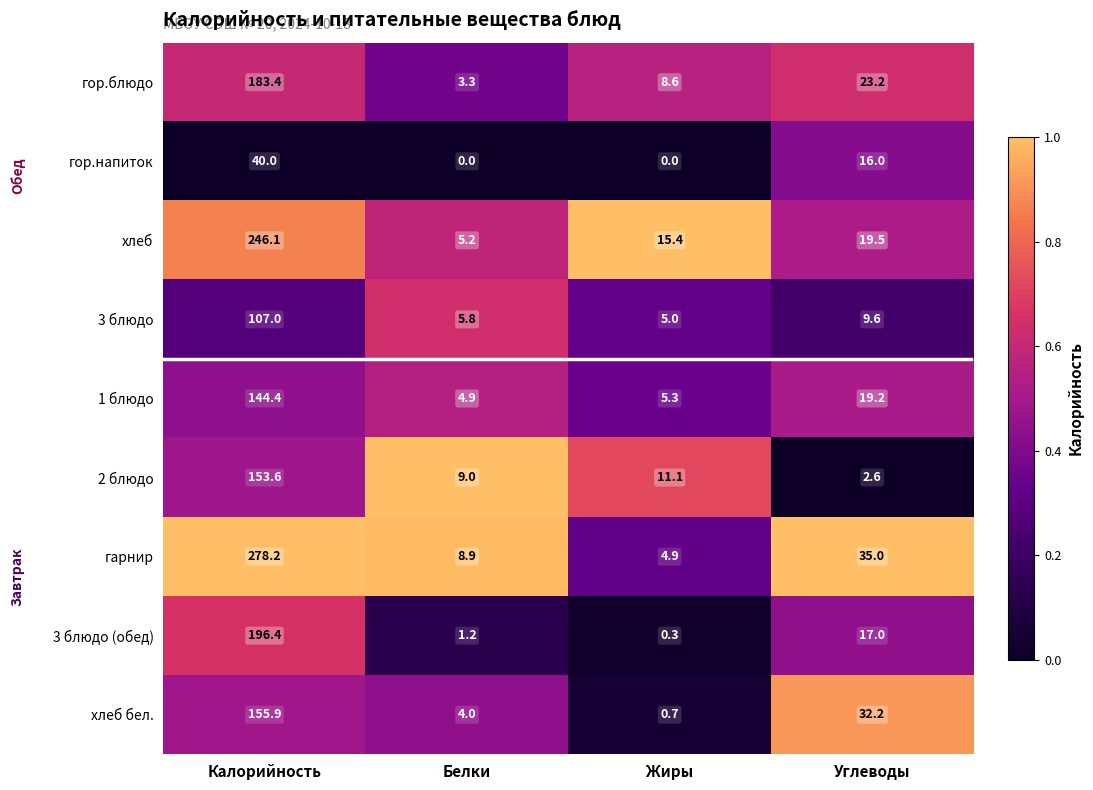

List the series in order of their peak value, highest first.

гарнир, хлеб, 3 блюдо (обед), гор.блюдо, хлеб бел., 2 блюдо, 1 блюдо, 3 блюдо, гор.напиток